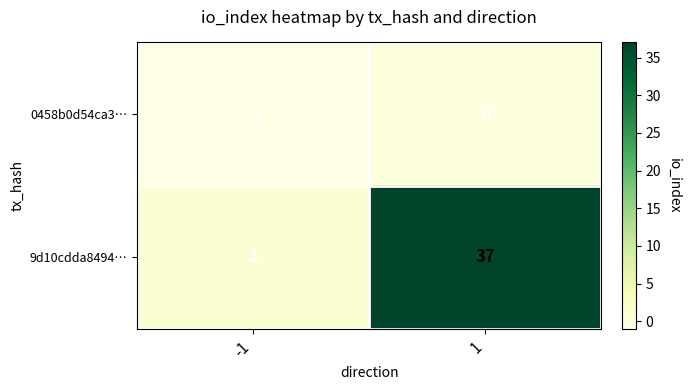

List the labels in order of 0458b0d54ca3… value, largest first.

1, -1